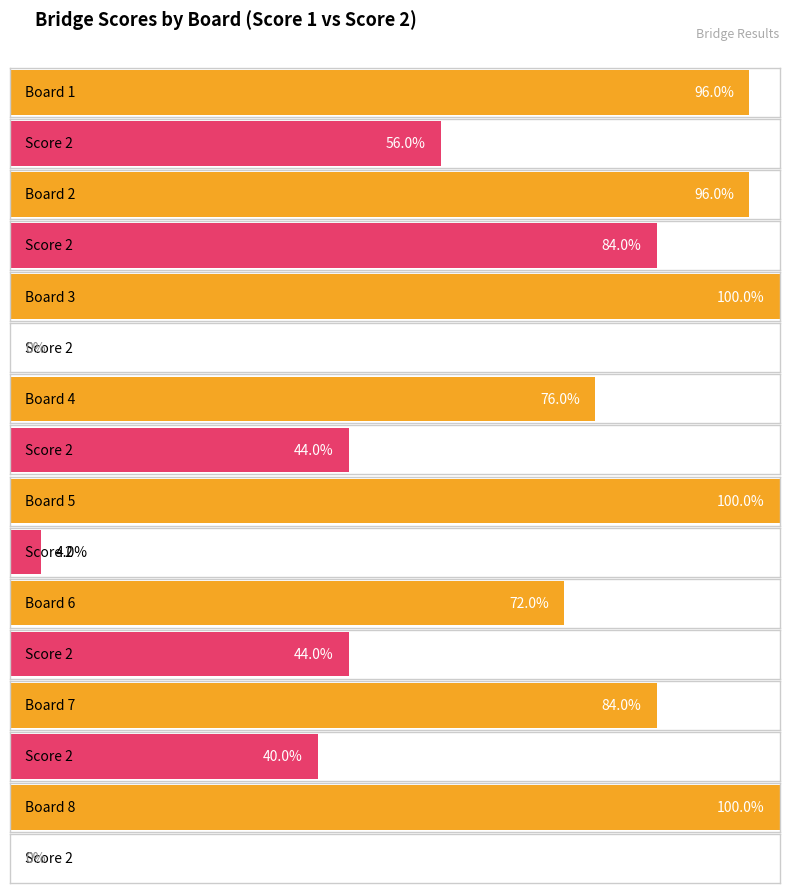

Which series has the widest spread of values?

Score 2